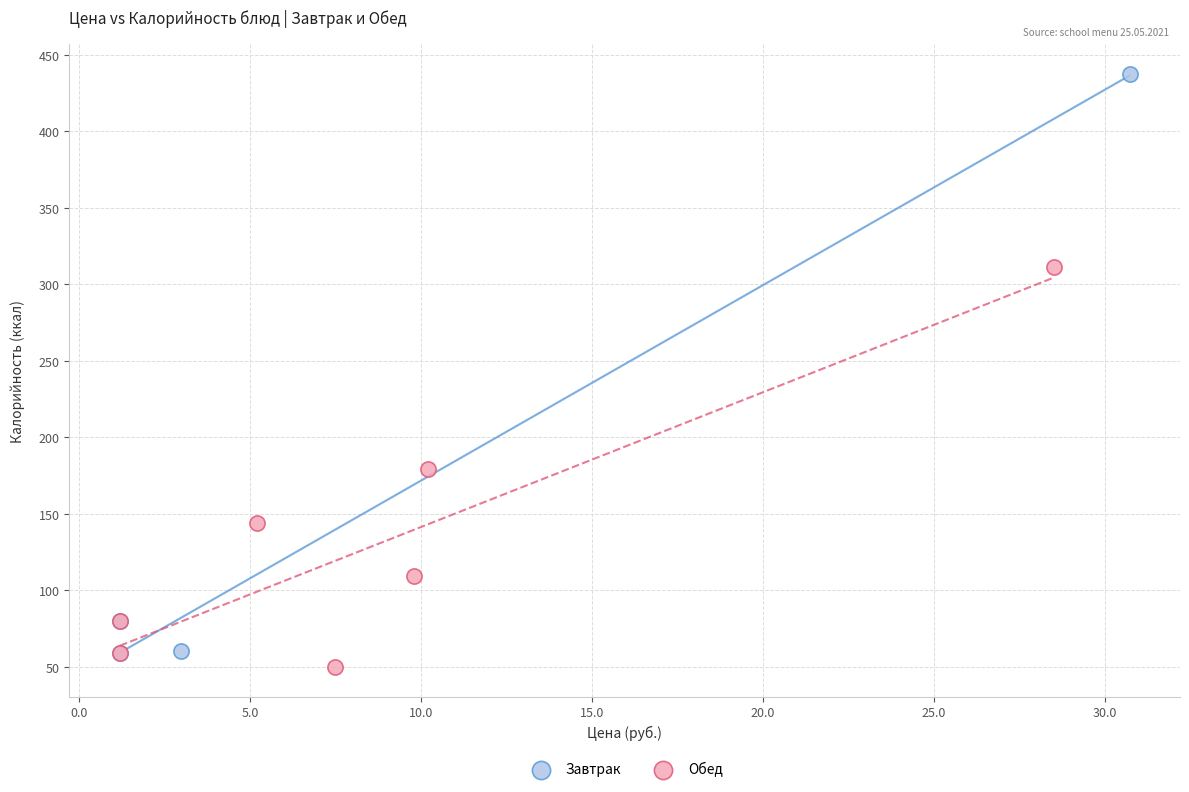

Which series reaches the maximum Y coordinate?

Завтрак